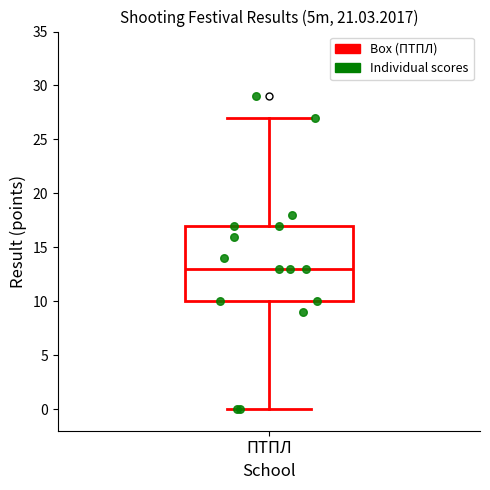

Transcribe this box plot: give where the median line is, the range the box spans, and where the two whiskers end, as read against the y-axis. The values are not printed on the chart, so give them approximately, as read against the axis.

median 13, box 10 to 17, whiskers 0 to 27